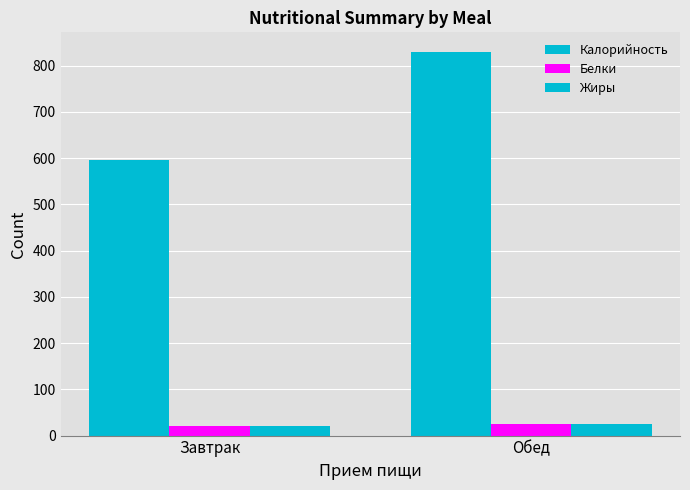

What is the average value of the Жиры series?

22.6